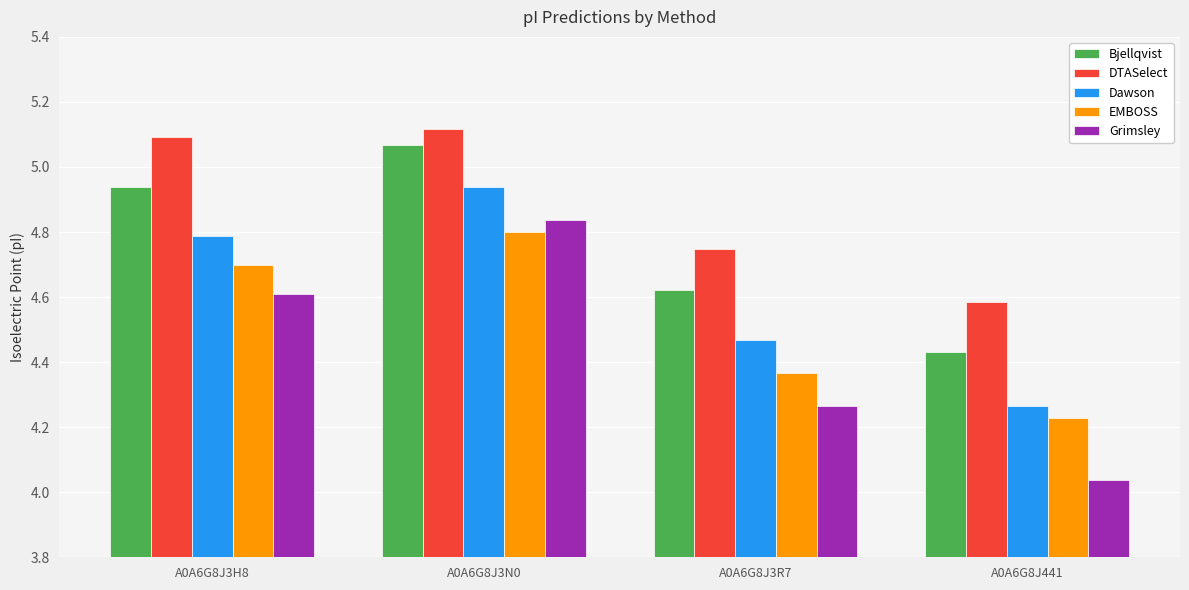

What is the difference between the maximum and second lowest values in the DTASelect series?

0.4